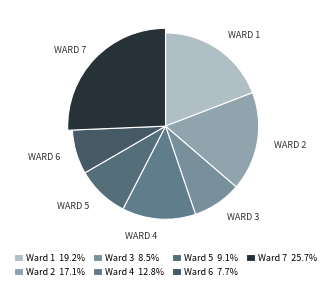

Approximately how many times larger is the value at Ward 1 compared to Ward 6?

2.5